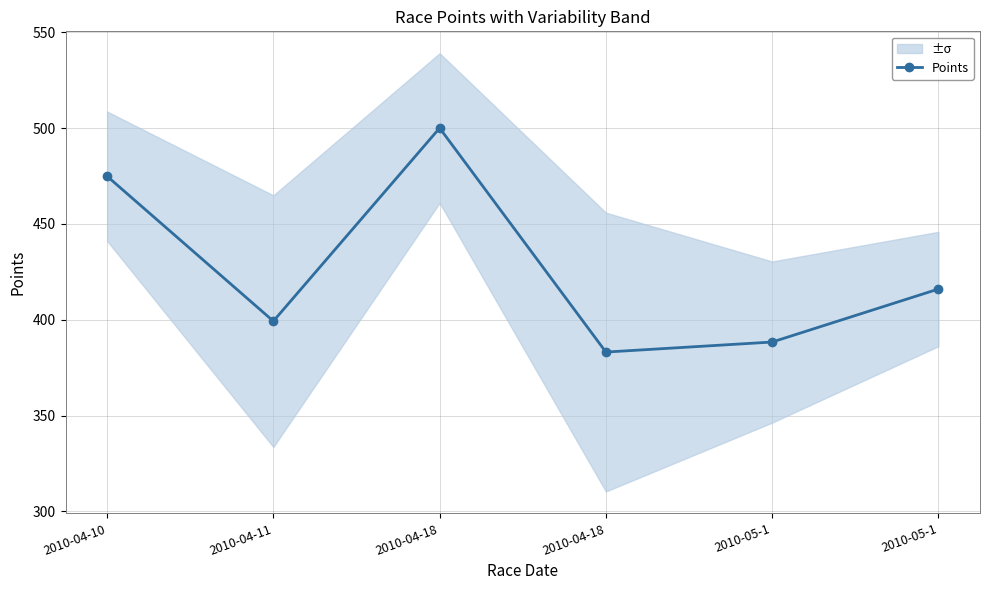

What is the difference between the second highest and second lowest values?

86.5